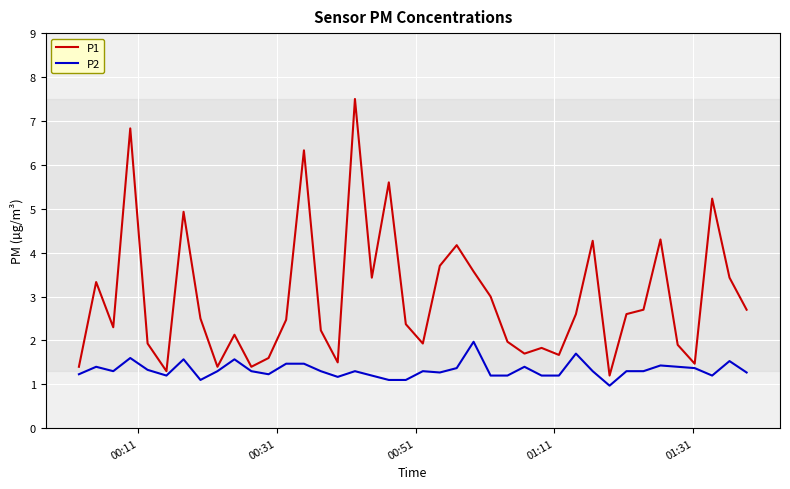

True or false: P2 and P1 intersect in this chart.

False